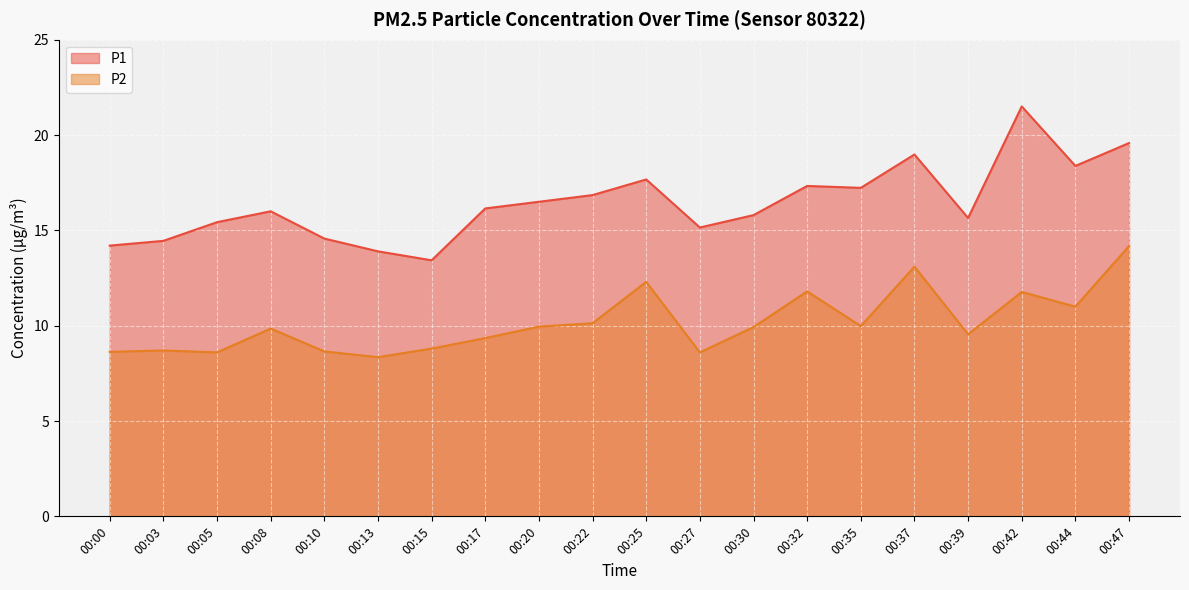

How many data points in P1 are above 16?

10